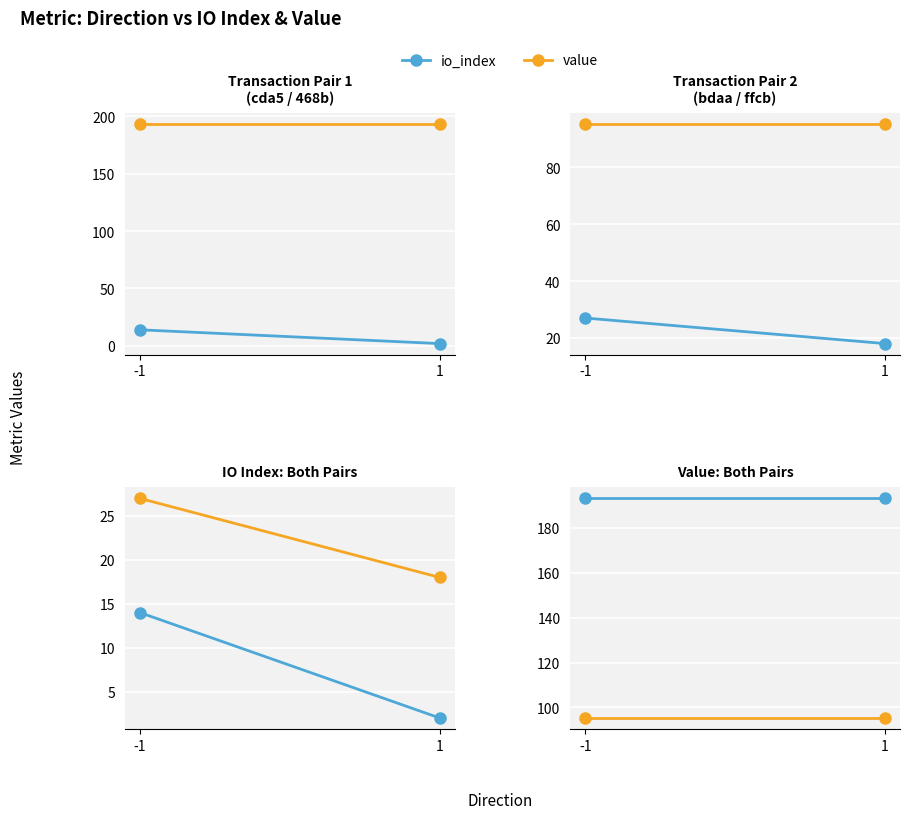

Where is value nearest to the value 95?

-1